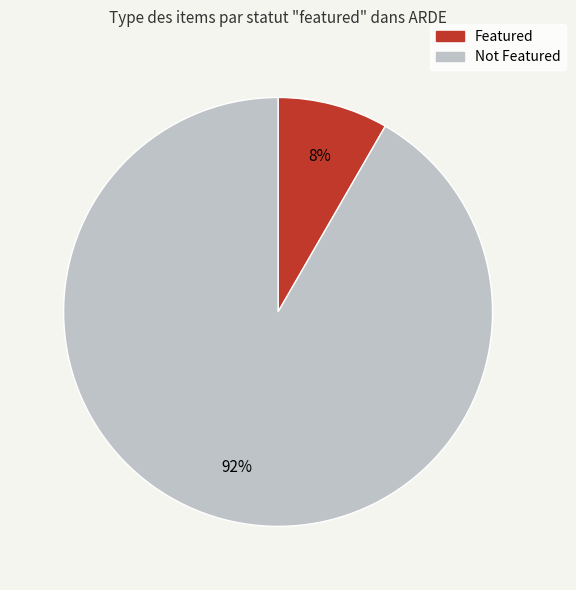

Does any single category account for the majority?

Yes